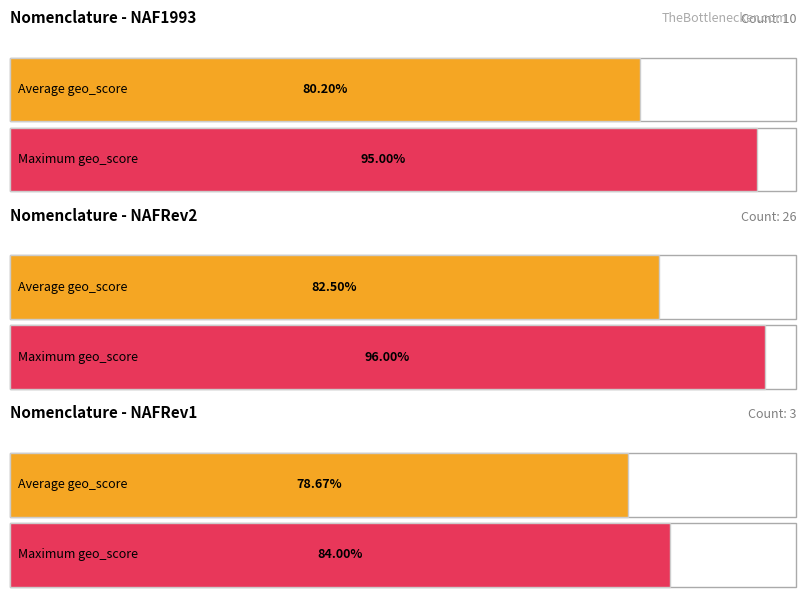

At which category is the sum across all series the highest?

NAFRev2